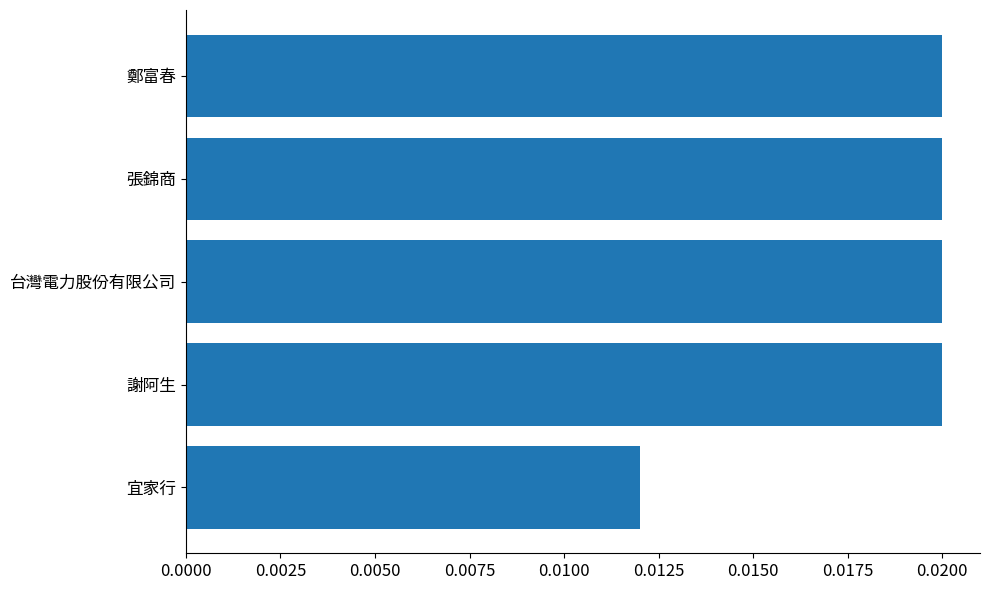

What position from the top is 宜家行?

5